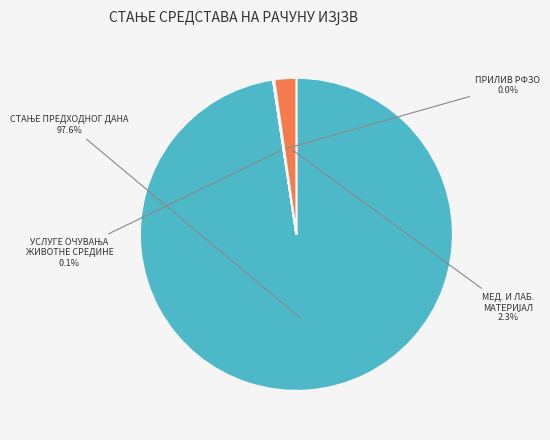

Is there any slice that represents more than half of the pie?

Yes